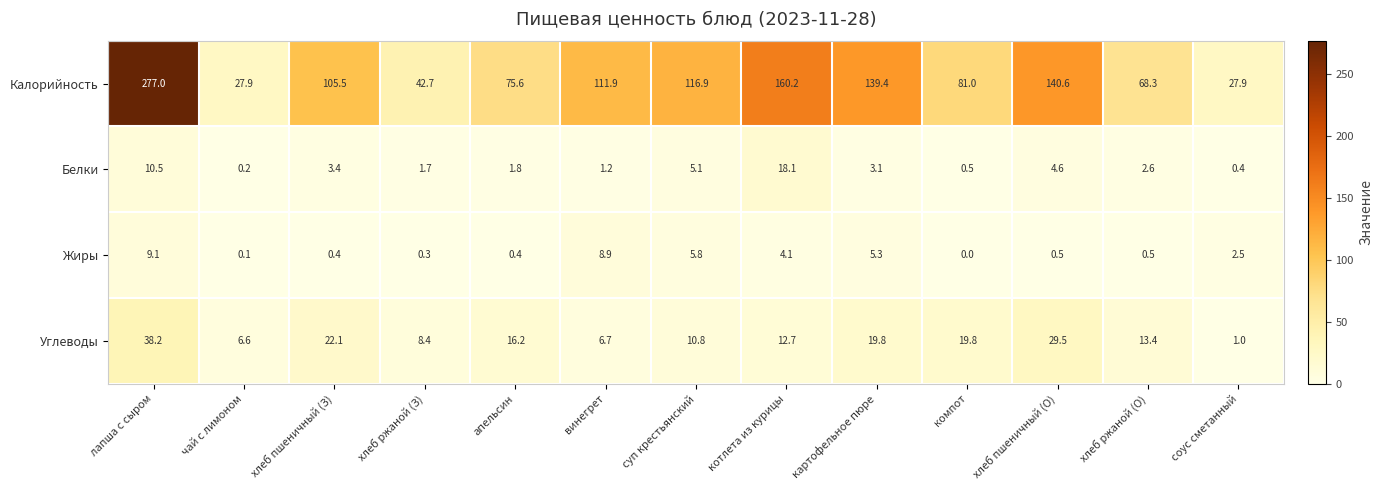

How many distinct data groups are displayed?

4